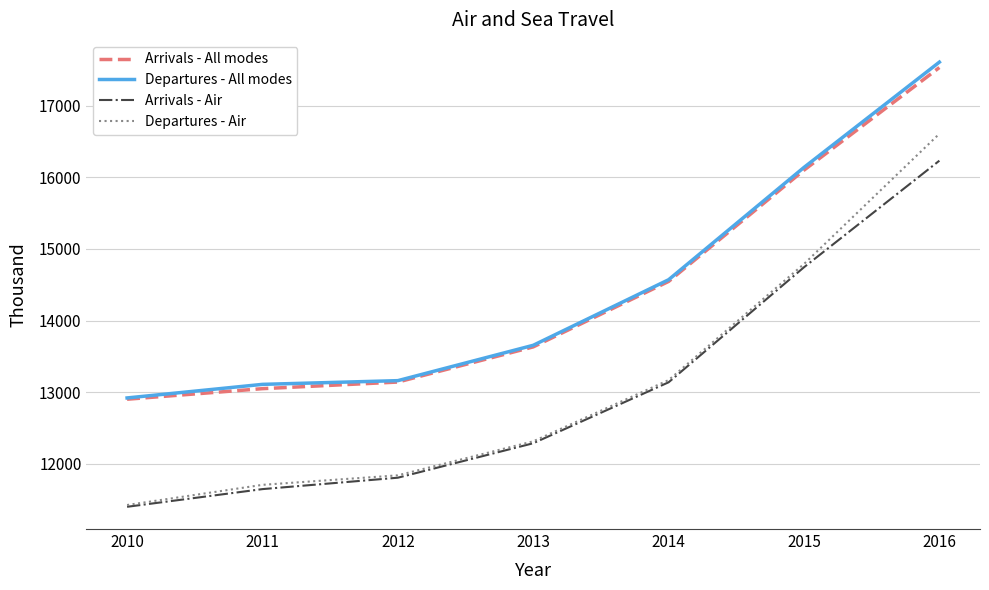

Is it true that Arrivals - All modes equals 16100.3 at 2015?

True